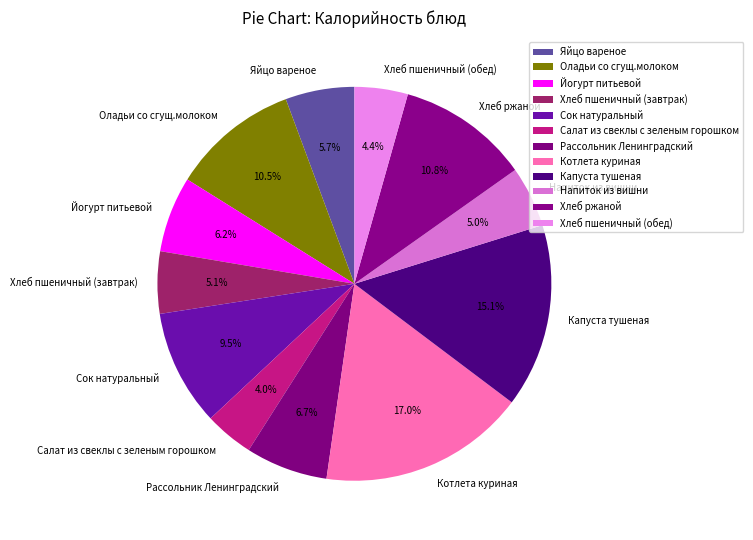

Count the number of slices in the pie.

12